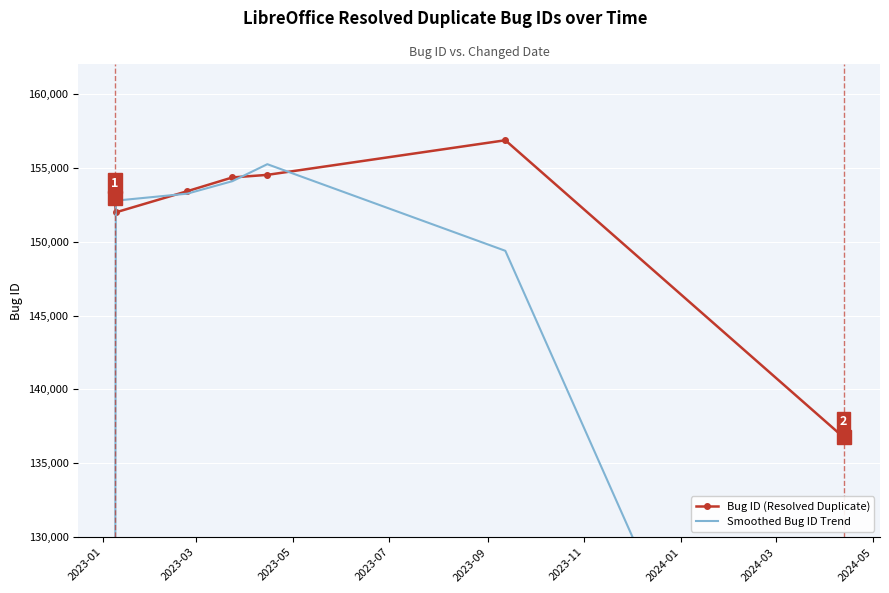

What is the maximum value for Bug ID (Resolved Duplicate)?

156862